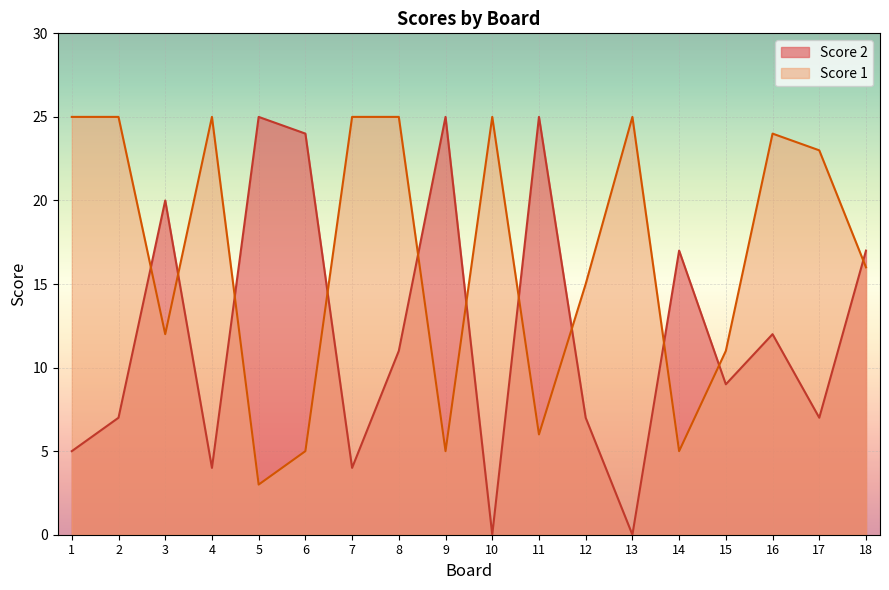

Where do Score 2 and Score 1 first cross each other?

2 and 3